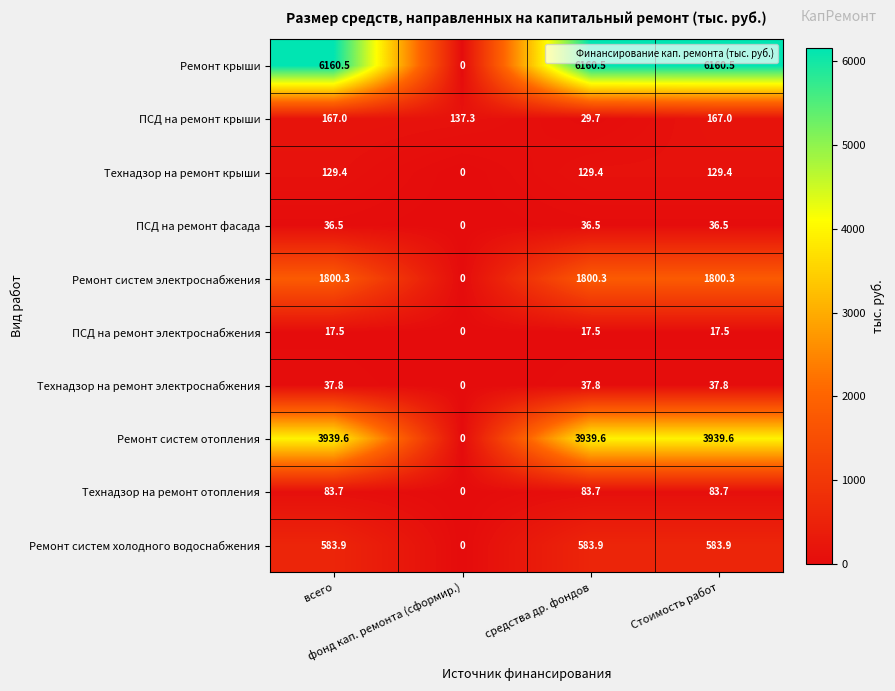

What is the difference between the highest and lowest values at фонд кап. ремонта (сформир.)?

137.3